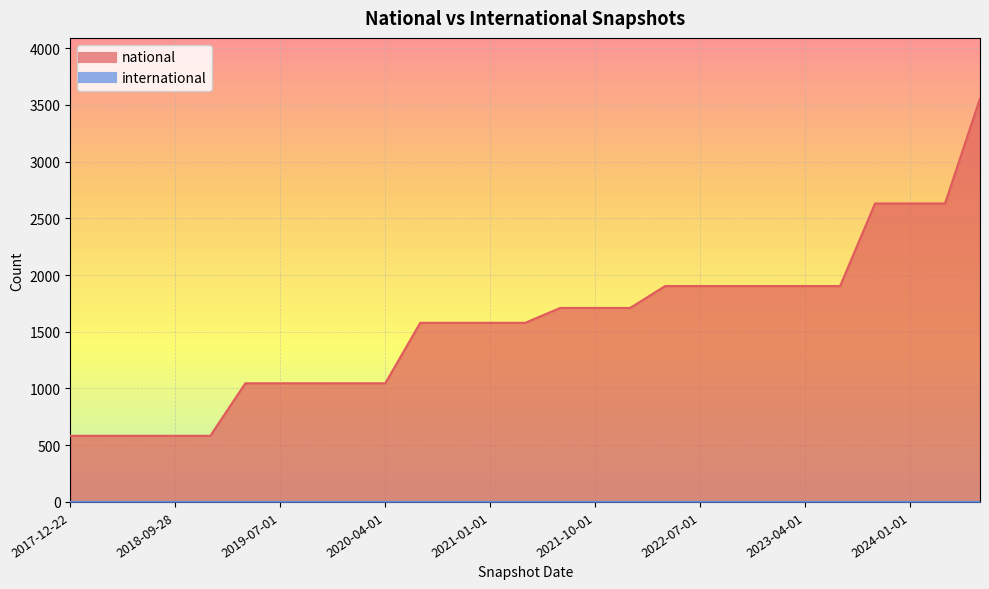

At which category does the chart reach its minimum across all series?

2017-12-22